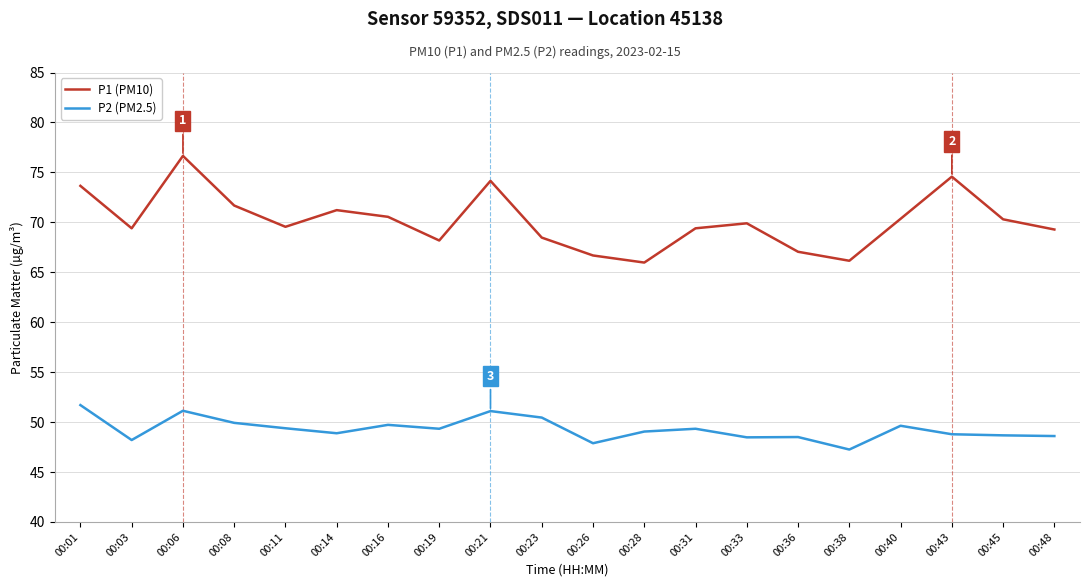

Where does the P2 (PM2.5) series first go above 49?

00:01